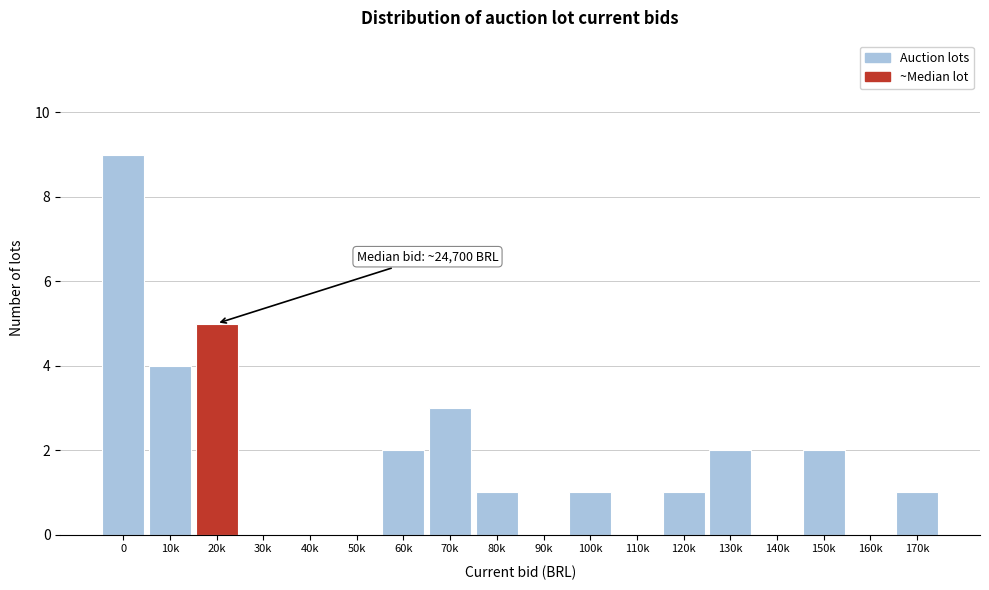

Reading left to right, list all the values displayed in this chart.

0=9	10k=4	20k=5	30k=0	40k=0	50k=0	60k=2	70k=3	80k=1	90k=0	100k=1	110k=0	120k=1	130k=2	140k=0	150k=2	160k=0	170k=1